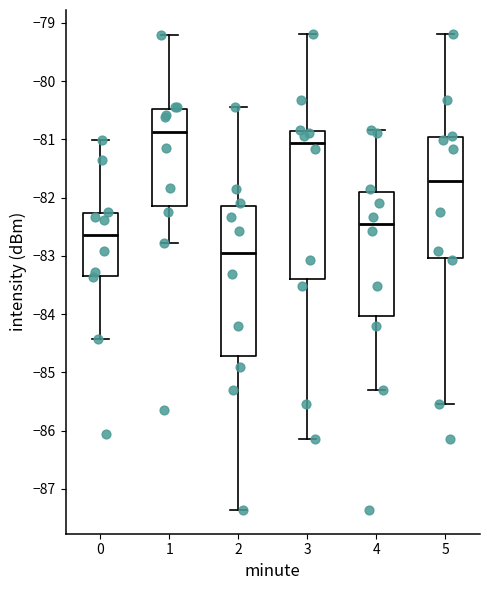

Where is the upper edge of the box at x = 2 on the y-axis? The values are not printed on the chart, so give them approximately, as read against the axis.

-82.1